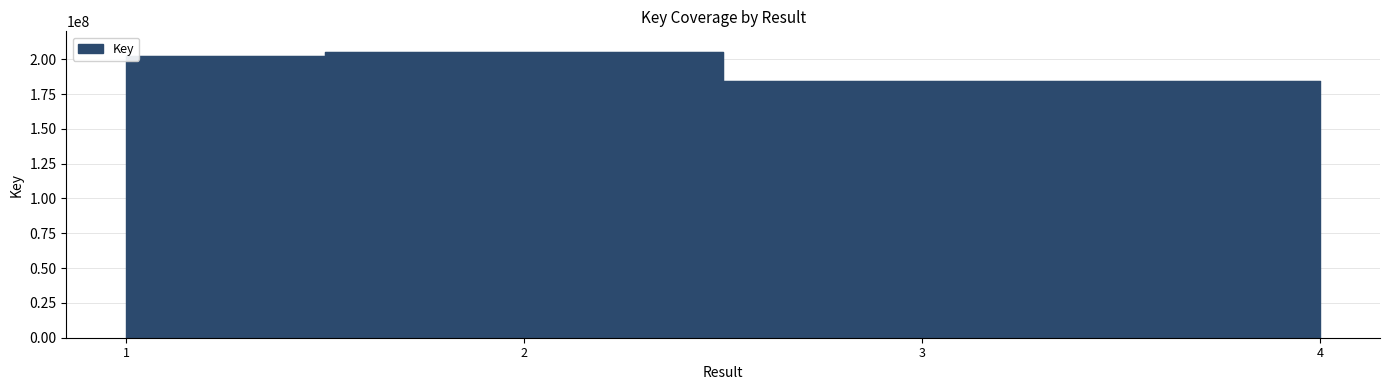

Reading left to right, transcribe all the data shown in this chart.

1=202220826	2=204933142	3=184029913	4=183981586